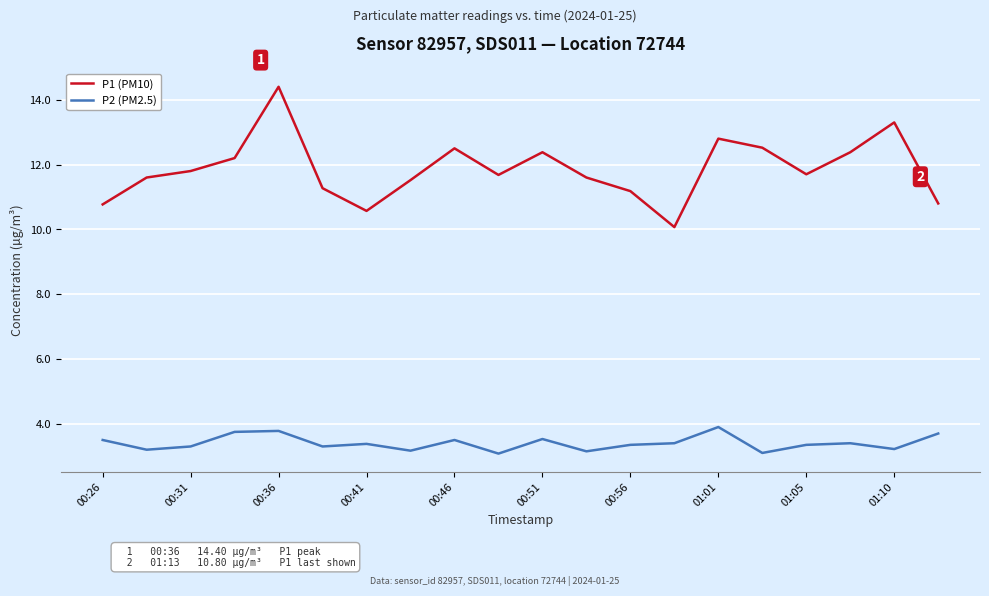

True or false: P2 (PM2.5) and P1 (PM10) cross at least once.

False